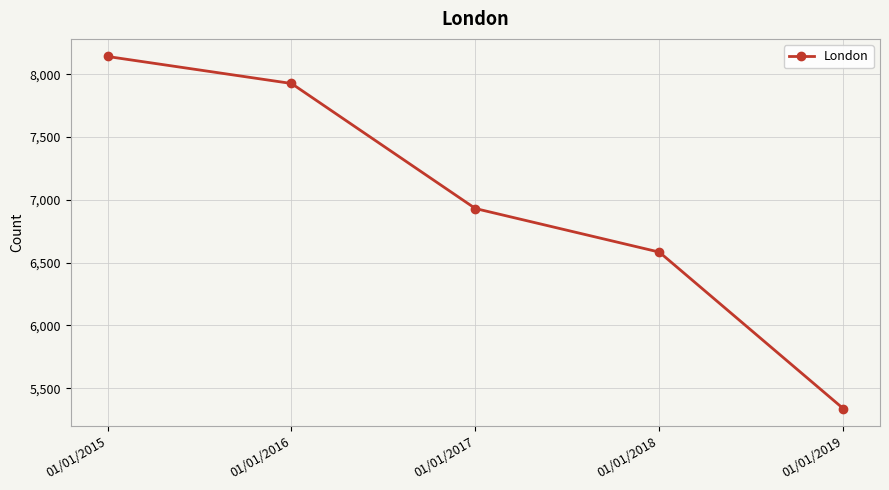

What is the smallest value displayed?

5338